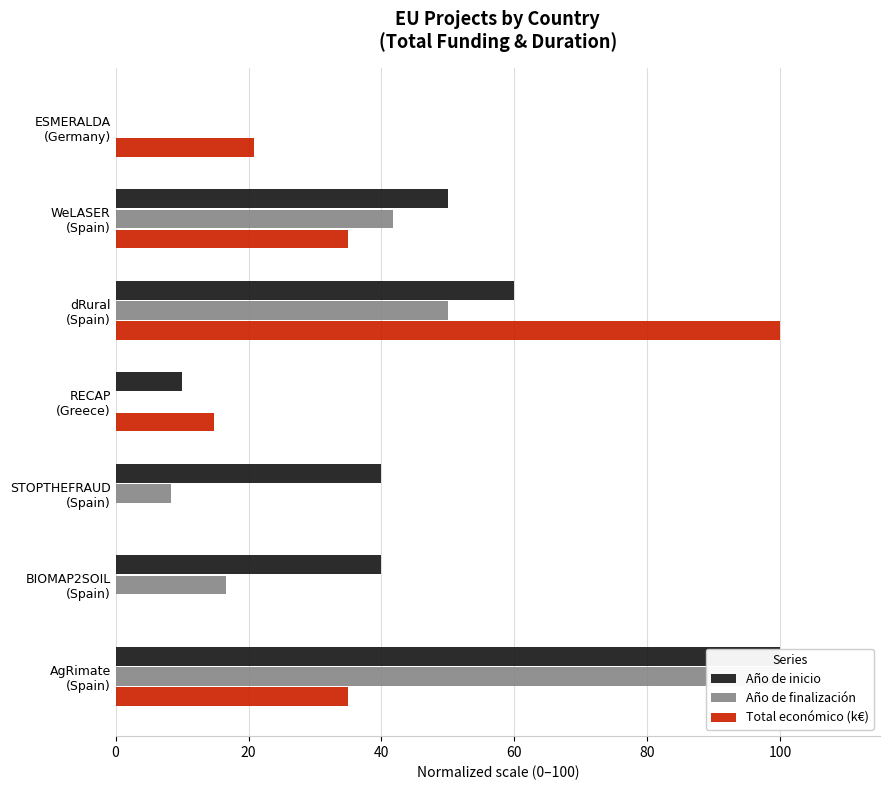

Are the bars horizontal?

Yes